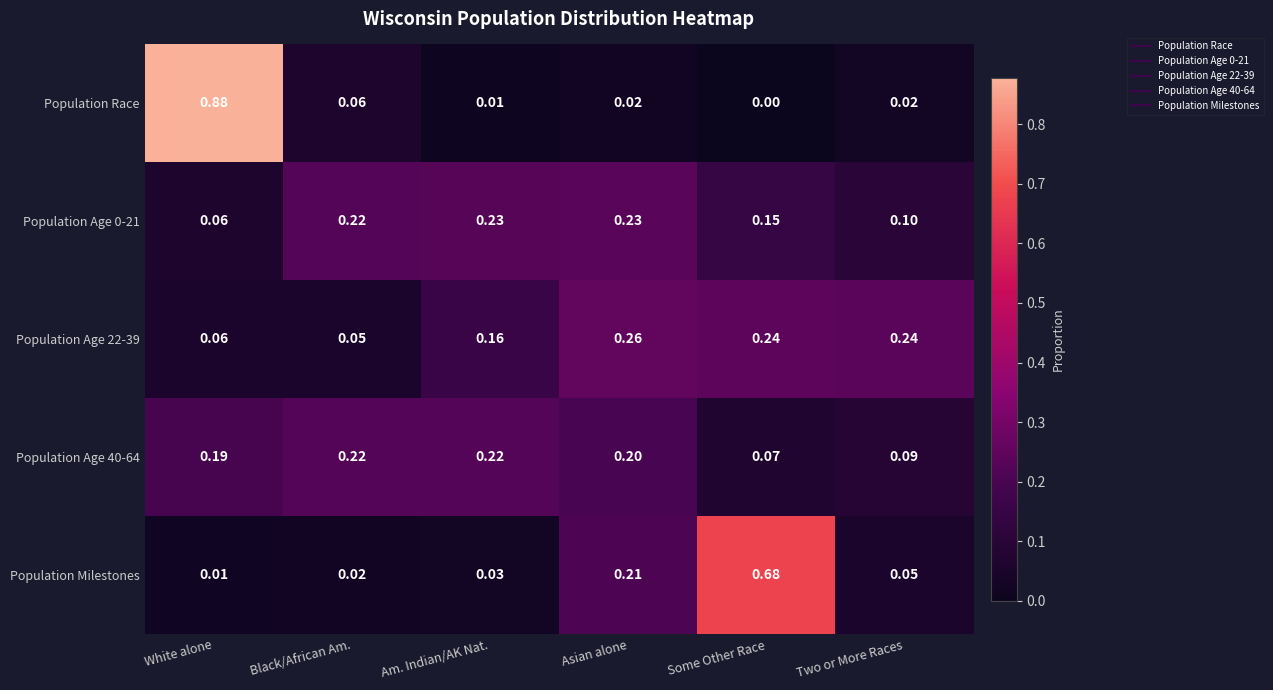

At which category is the sum across all series the highest?

White alone